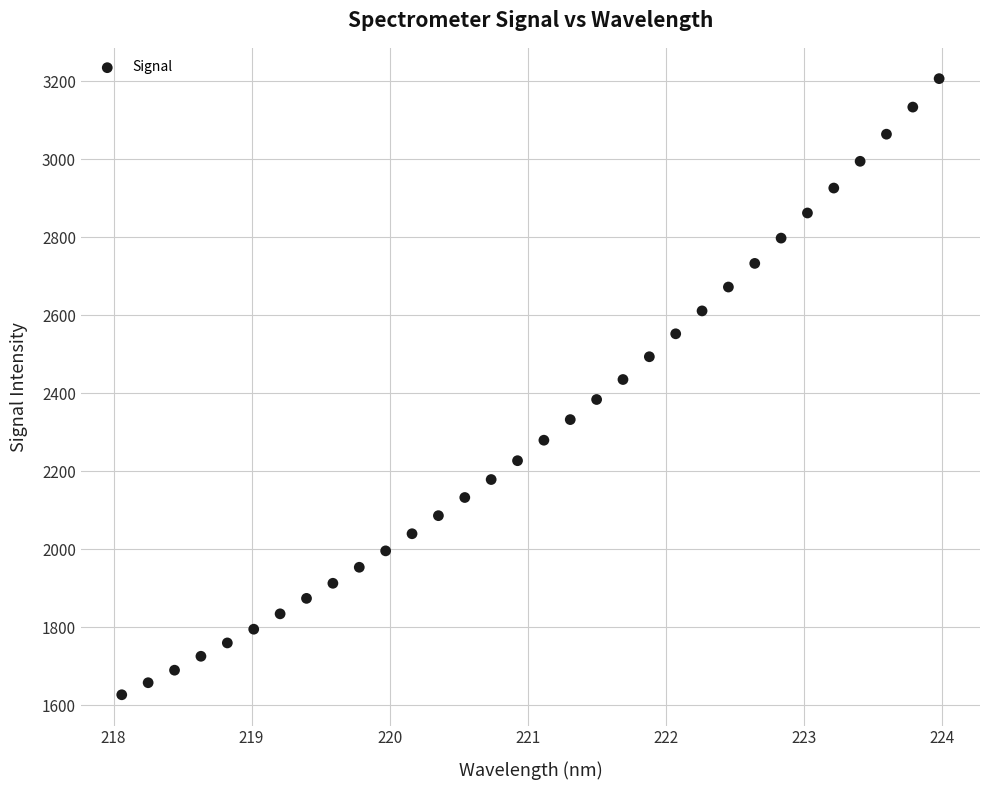

What is the range of X values (max minus min)?

5.9